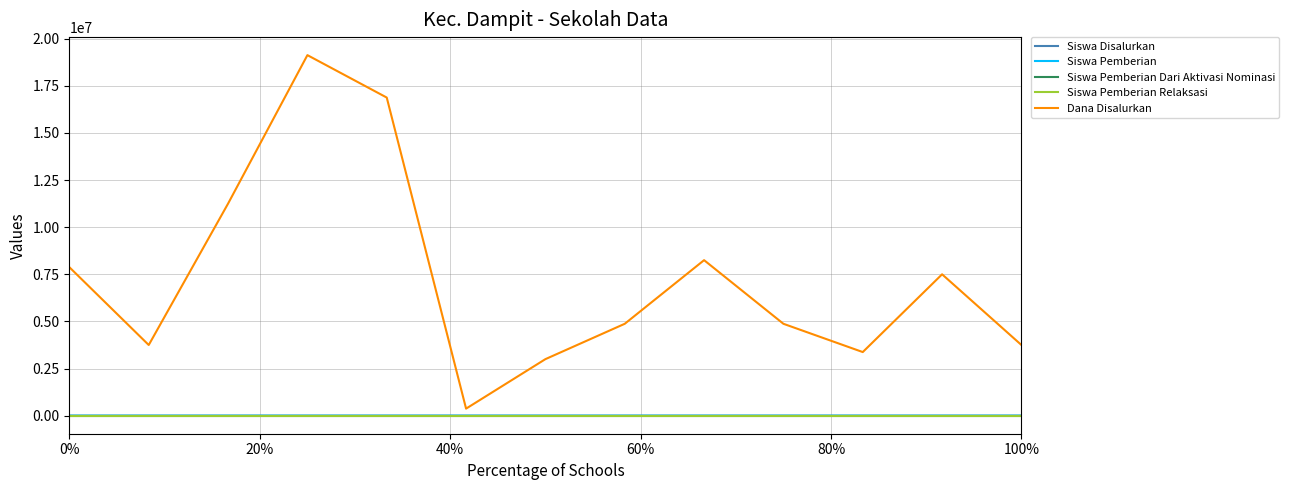

True or false: Siswa Disalurkan has more than 1 points higher than both neighbors.

True